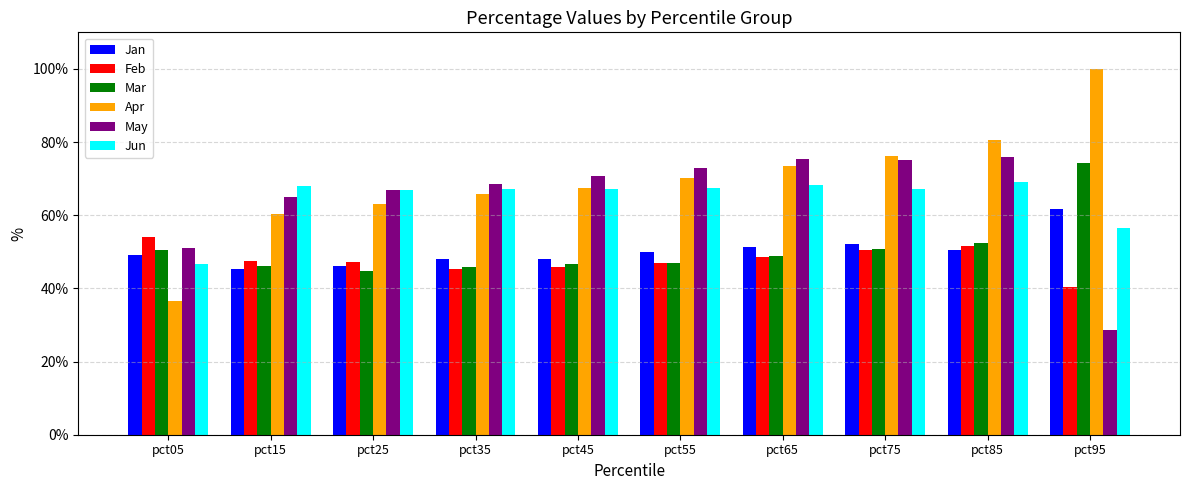

Reading left to right, extract all data points from this chart.

Jan: pct05=0.5	pct15=0.5	pct25=0.5	pct35=0.5	pct45=0.5	pct55=0.5	pct65=0.5	pct75=0.5	pct85=0.5	pct95=0.6
Feb: pct05=0.5	pct15=0.5	pct25=0.5	pct35=0.5	pct45=0.5	pct55=0.5	pct65=0.5	pct75=0.5	pct85=0.5	pct95=0.4
Mar: pct05=0.5	pct15=0.5	pct25=0.4	pct35=0.5	pct45=0.5	pct55=0.5	pct65=0.5	pct75=0.5	pct85=0.5	pct95=0.7
Apr: pct05=0.4	pct15=0.6	pct25=0.6	pct35=0.7	pct45=0.7	pct55=0.7	pct65=0.7	pct75=0.8	pct85=0.8	pct95=1.0
May: pct05=0.5	pct15=0.6	pct25=0.7	pct35=0.7	pct45=0.7	pct55=0.7	pct65=0.8	pct75=0.8	pct85=0.8	pct95=0.3
Jun: pct05=0.5	pct15=0.7	pct25=0.7	pct35=0.7	pct45=0.7	pct55=0.7	pct65=0.7	pct75=0.7	pct85=0.7	pct95=0.6